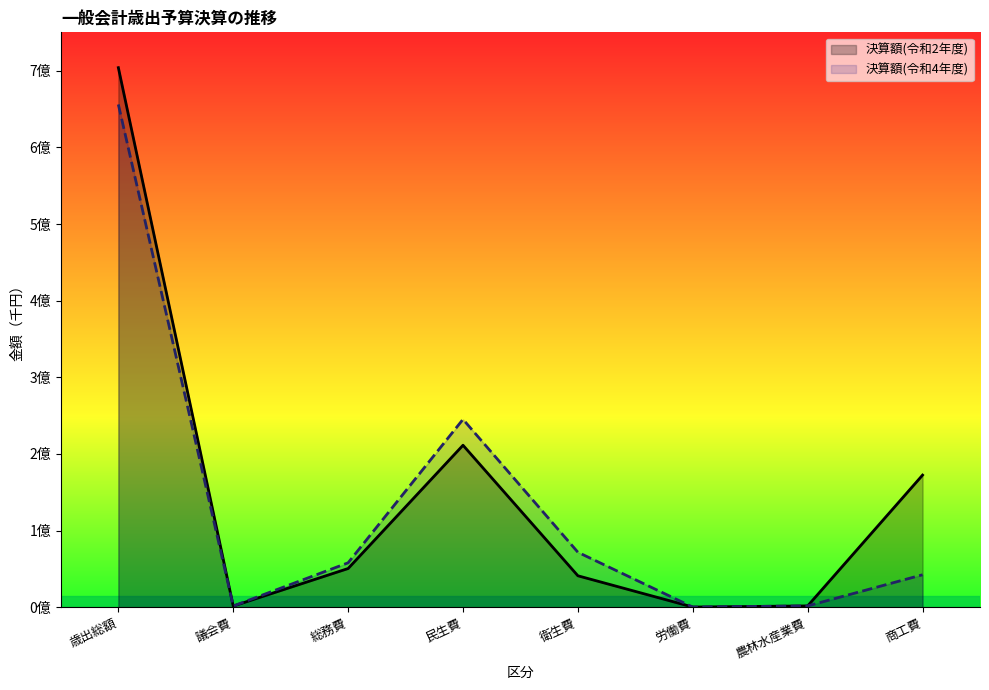

How many distinct data groups are displayed?

2